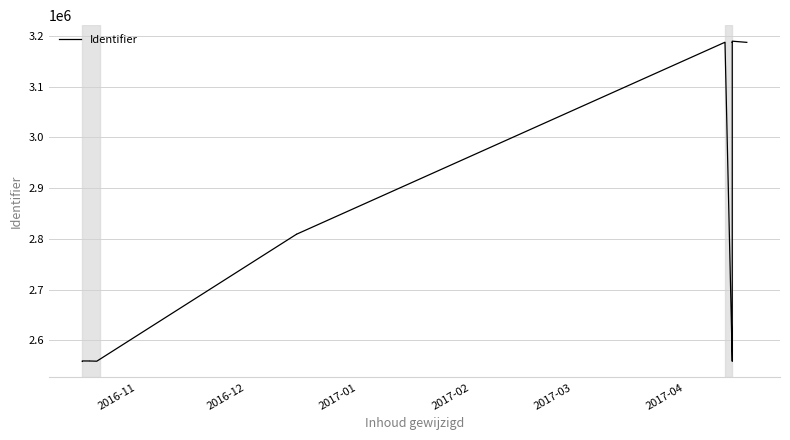

Which label corresponds to the smallest value in the chart?

2016-11